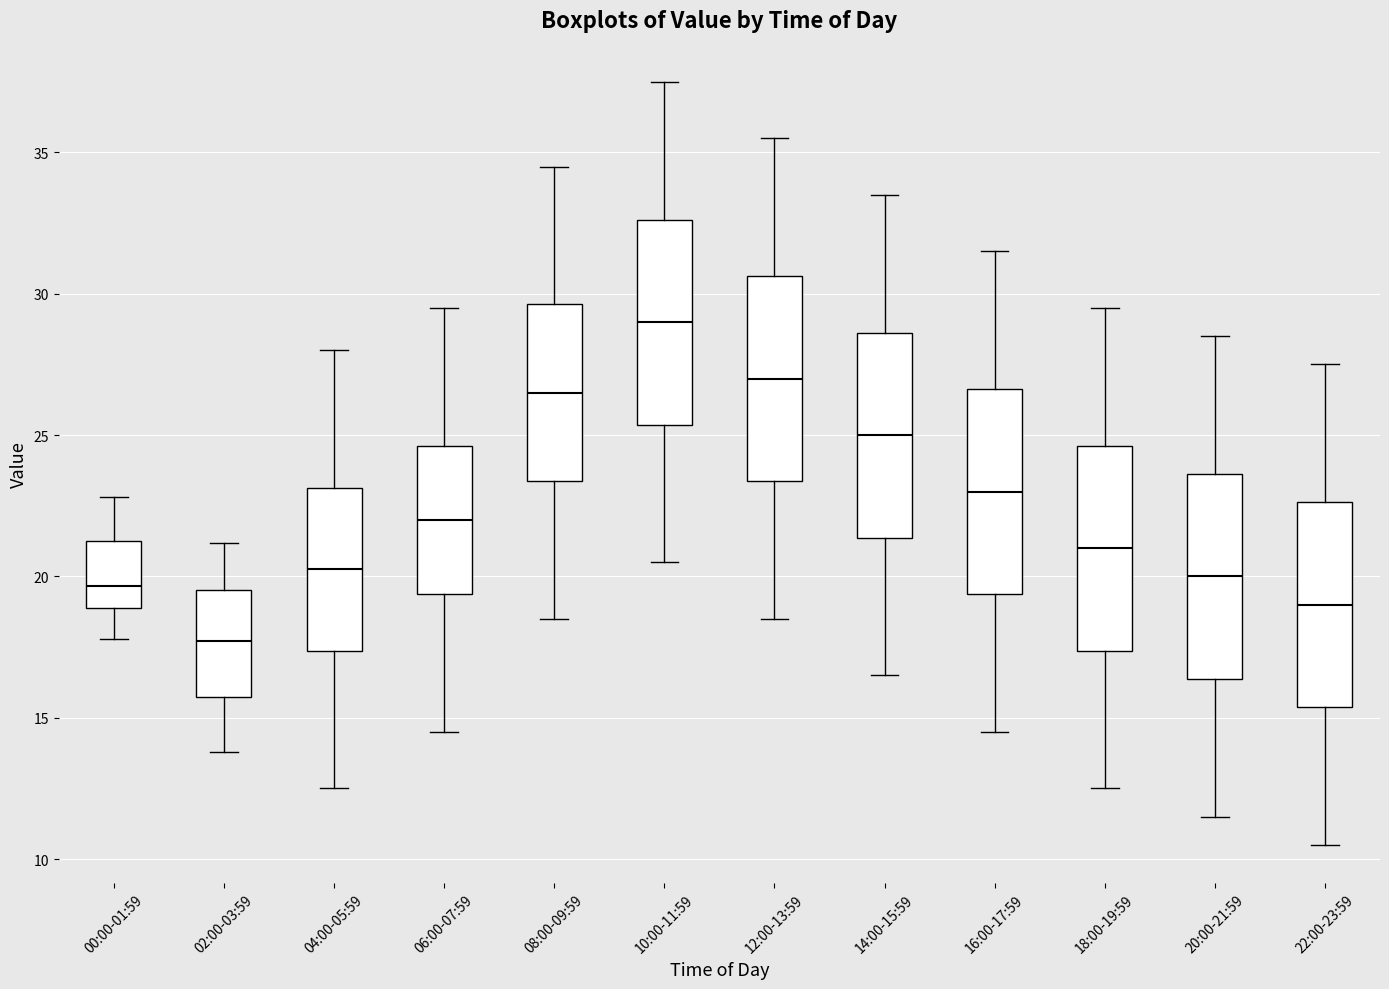

Which box has the lowest median line?

02:00-03:59